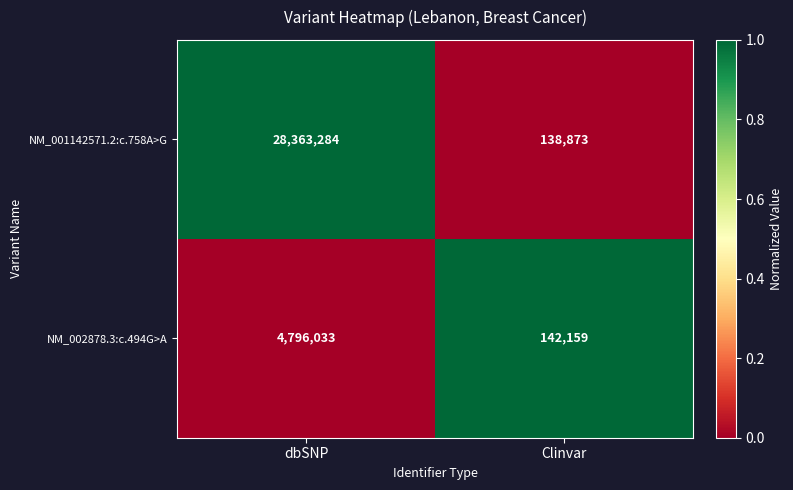

Between dbSNP and Clinvar, which series saw the biggest shift?

NM_001142571.2:c.758A>G